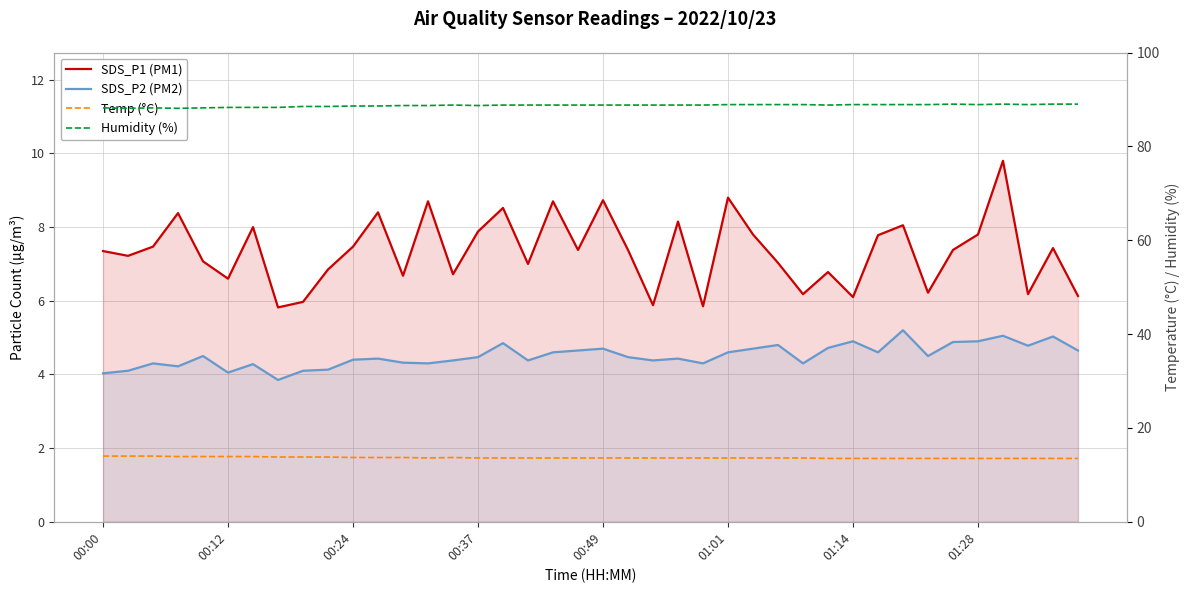

How many distinct data groups are displayed?

4